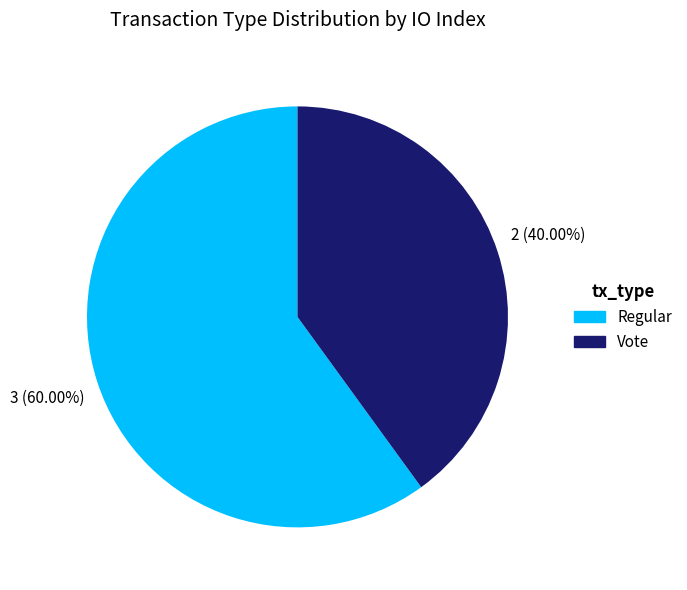

Combined, do Regular and Vote account for over 50%?

Yes